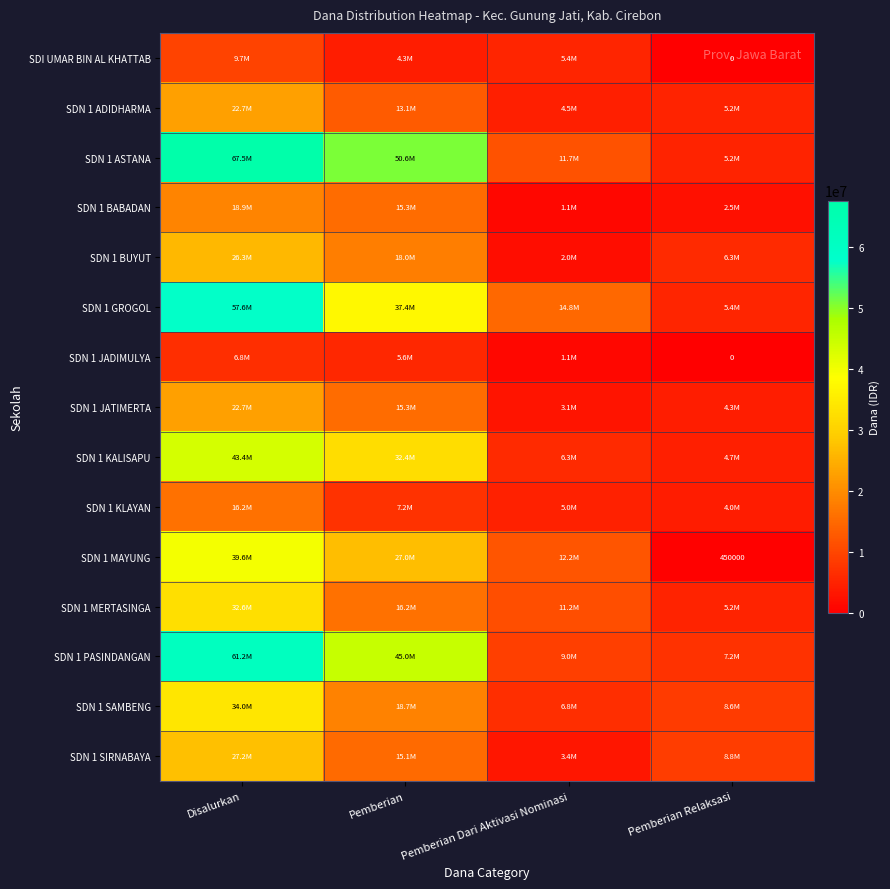

Count the SDN 1 JADIMULYA values in the range 1125000 to 6750000.

3